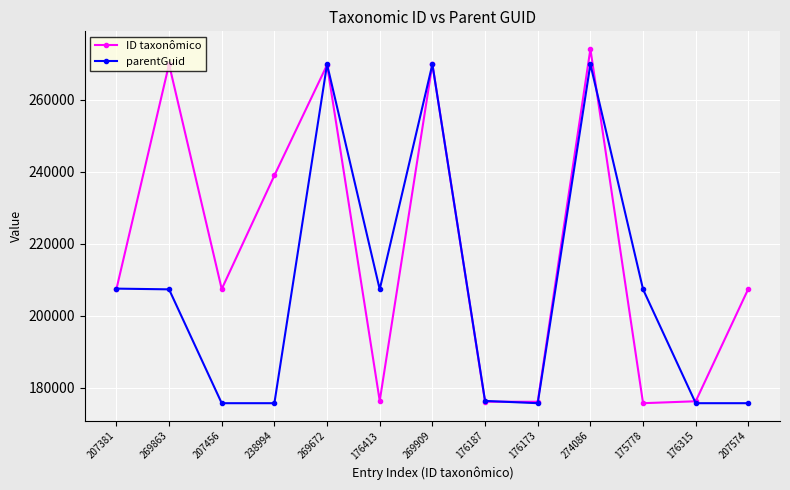

Where is ID taxonômico nearest to the value 224932?

238994